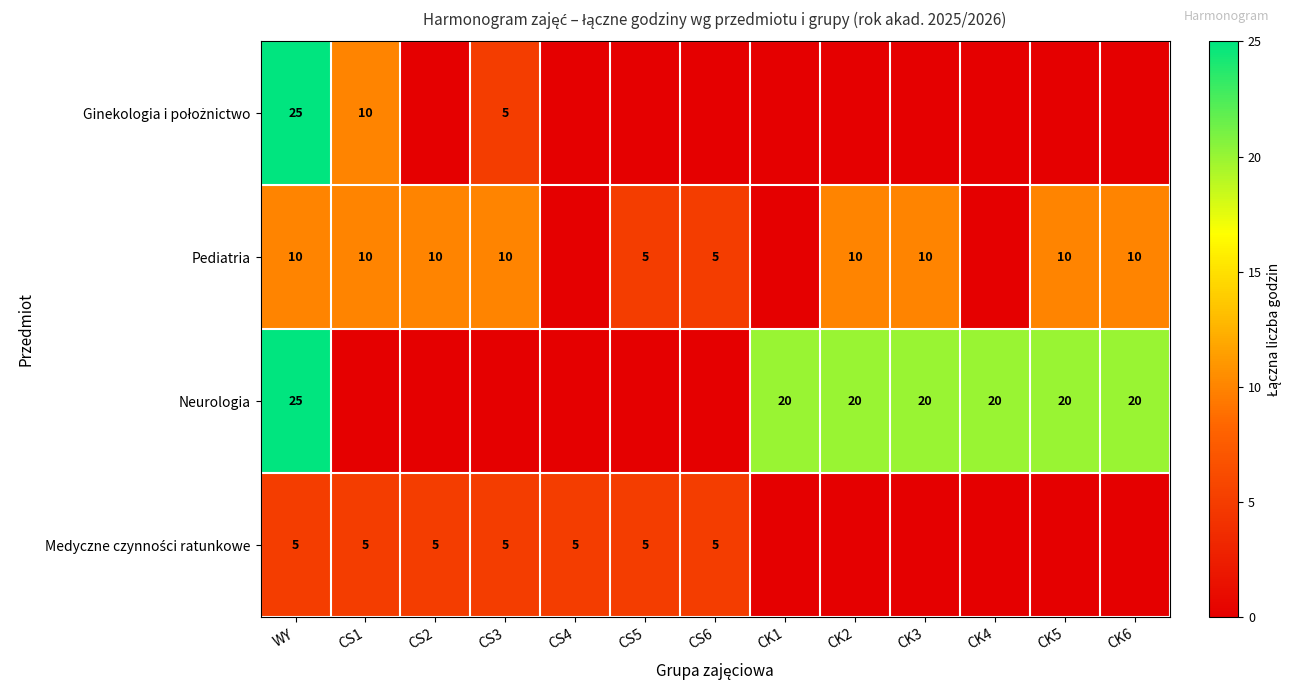

The value of Pediatria at CK2 is 14. True or false?

False